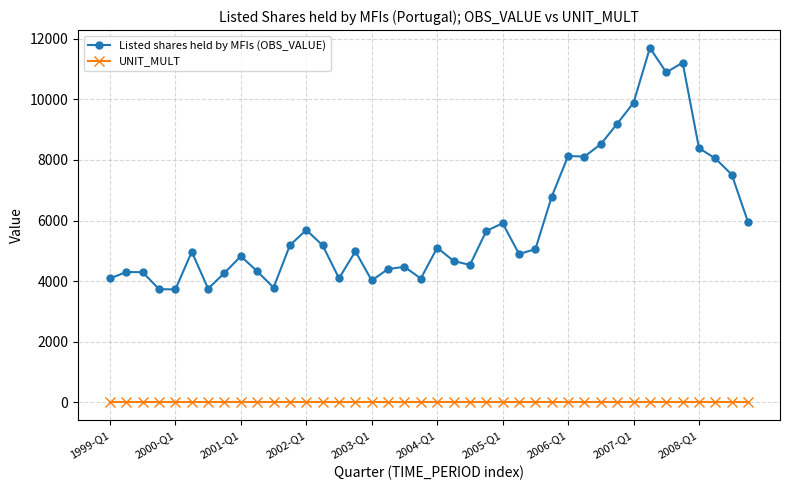

What is the minimum value for Listed shares held by MFIs (OBS_VALUE)?

3729.1